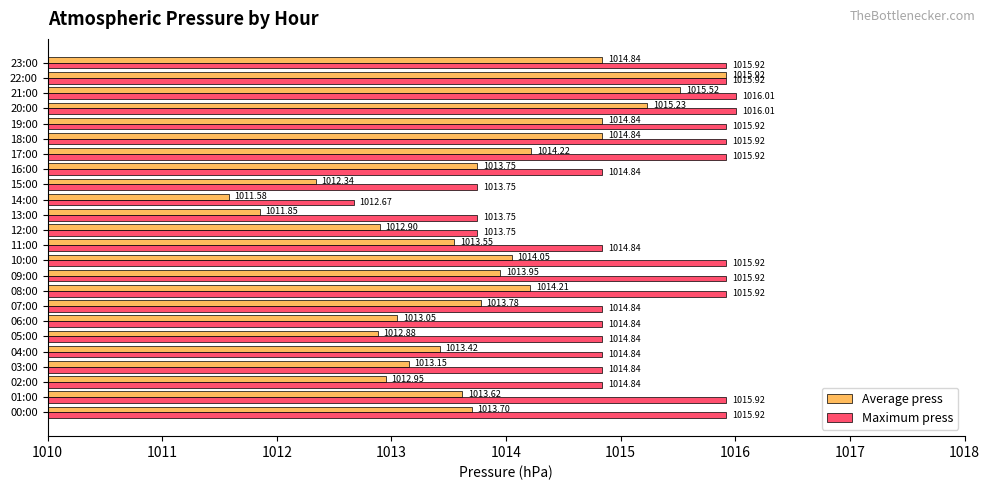

What is the sum of all Maximum press values?

24363.9